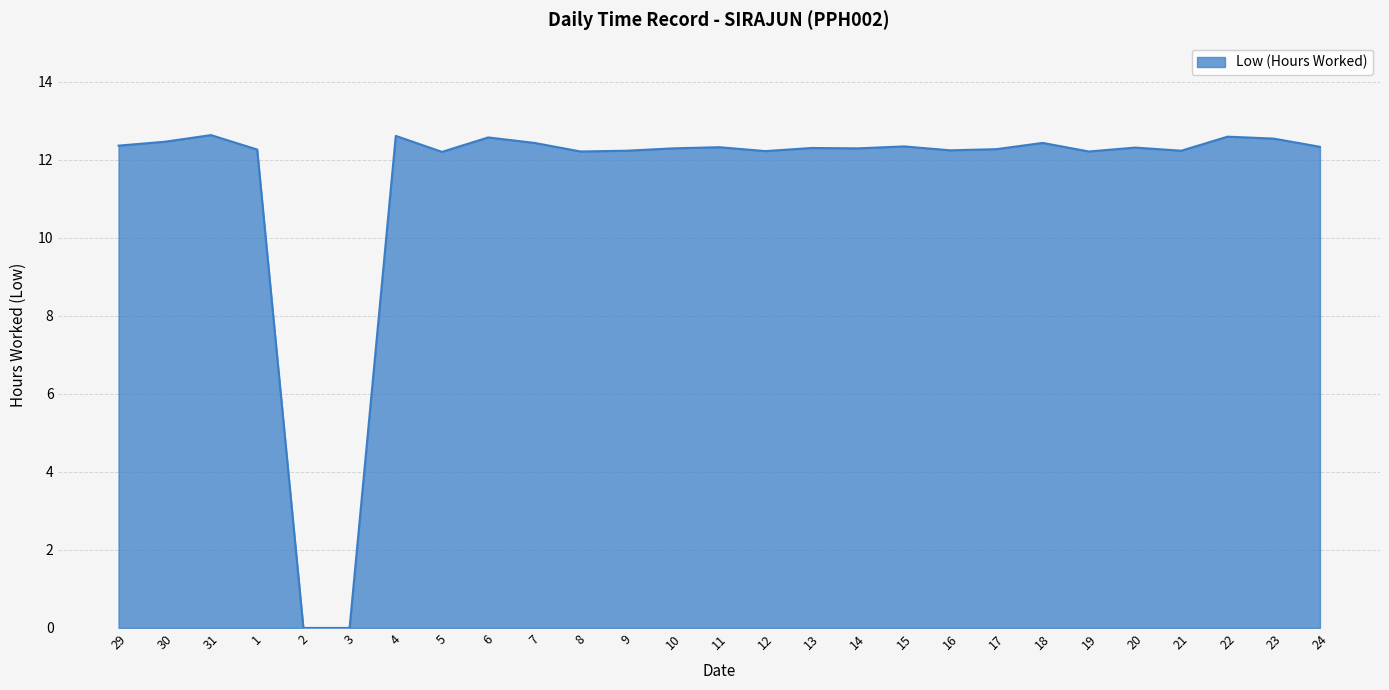

What position from the right is 5?

20